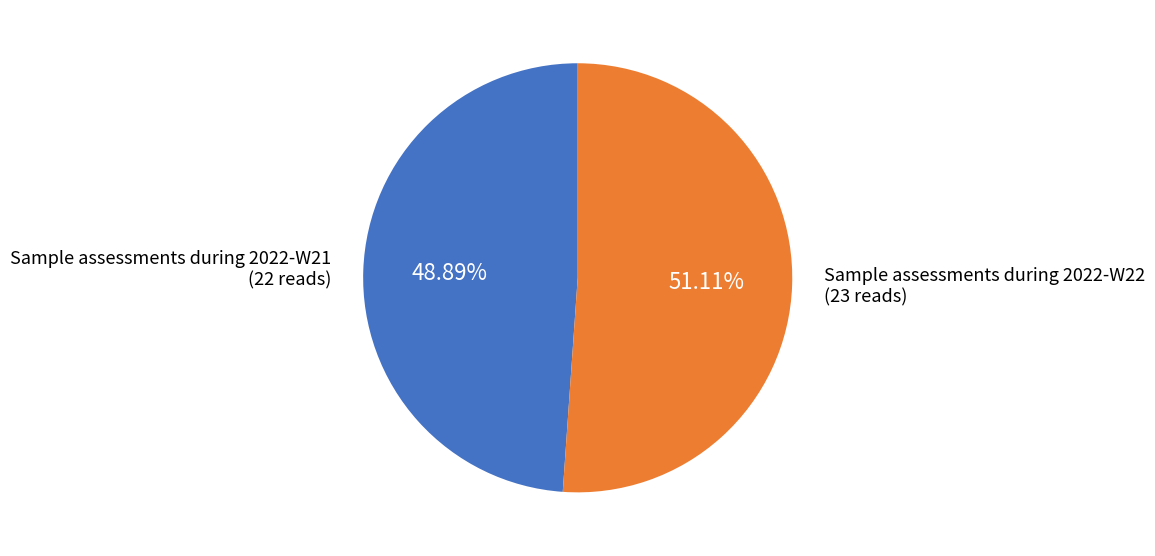

True or false: Sample assessments during 2022-W21 accounts for 58% of the total.

False